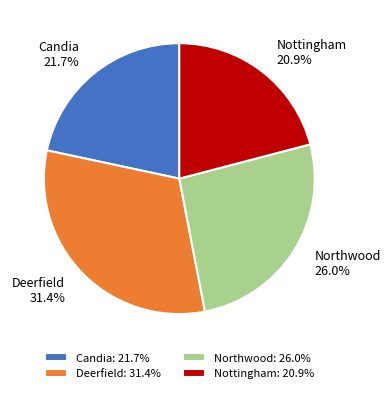

Approximately how many times larger is the value at Candia compared to Northwood?

0.8